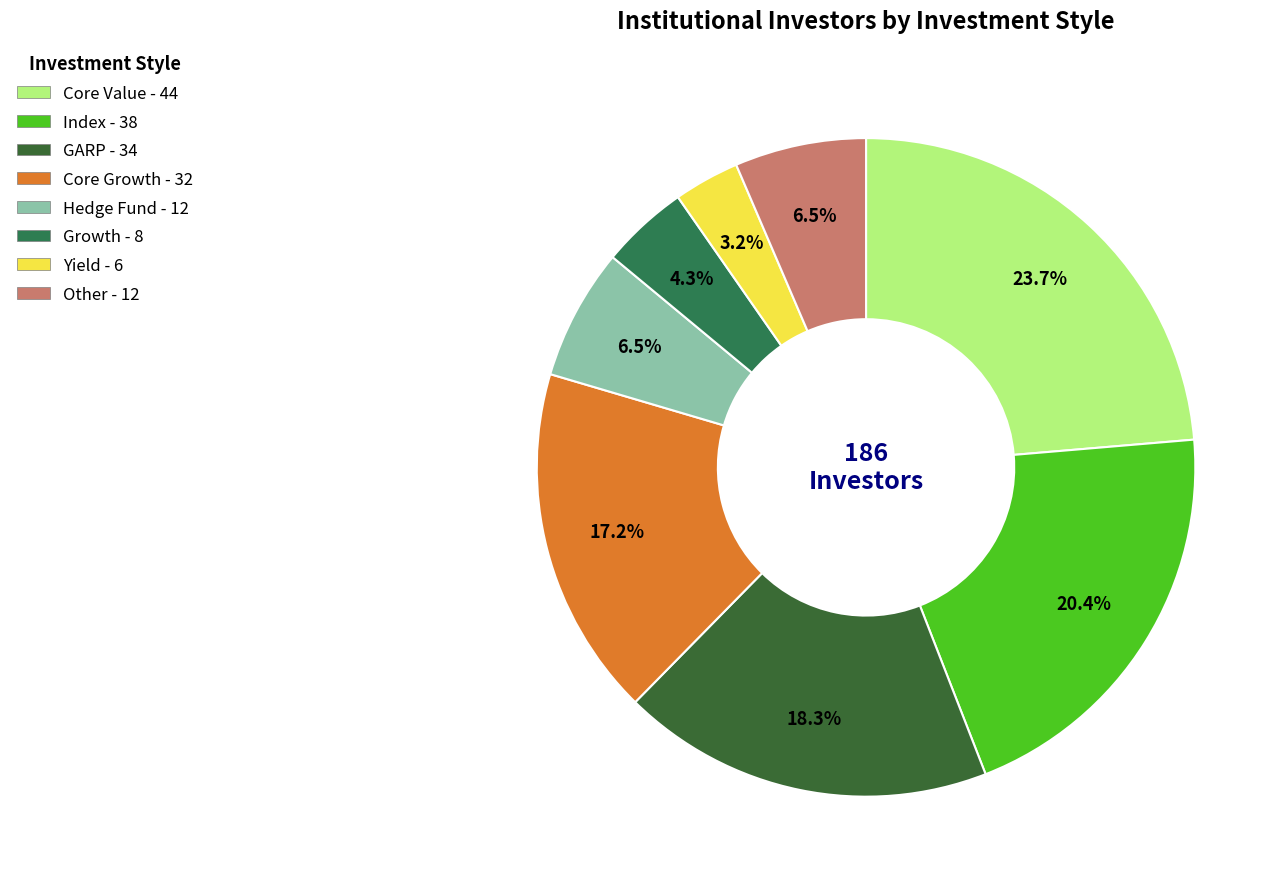

Which category has the biggest portion of the pie?

Core Value